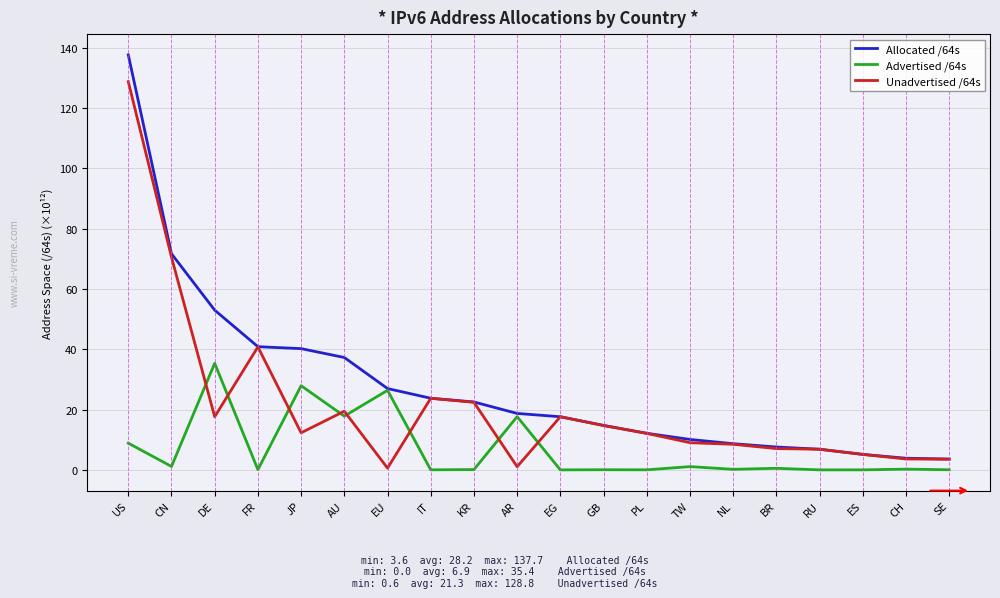

List the series in order of their peak value, lowest first.

Advertised /64s, Unadvertised /64s, Allocated /64s